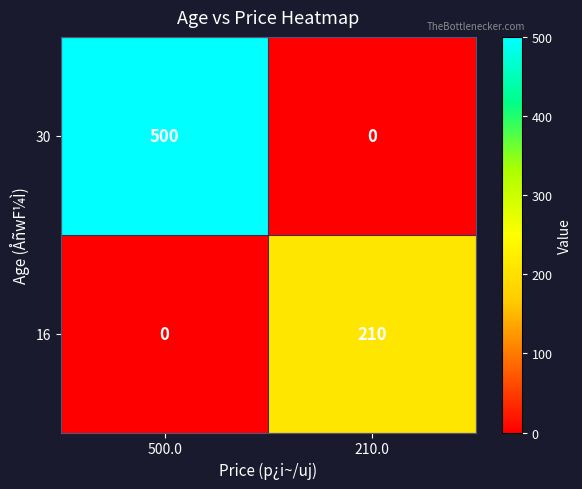

The value of 30 at 210.0 is 272. True or false?

False